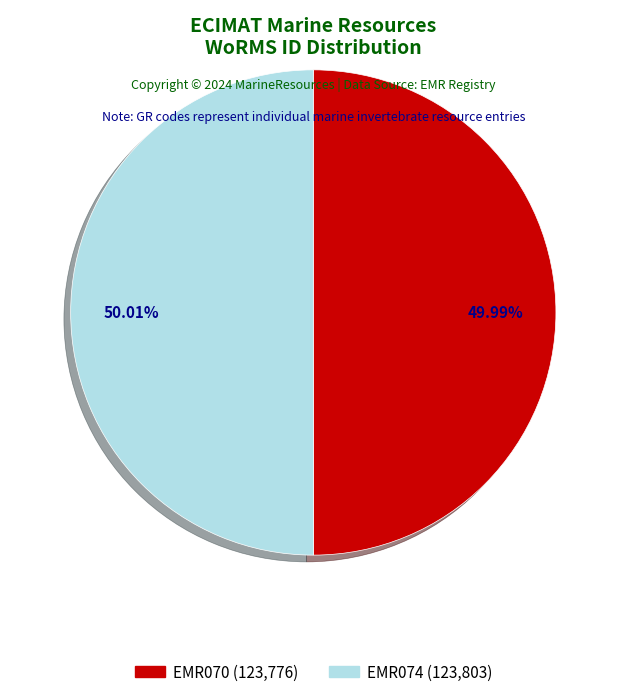

How many slices are in this pie chart?

2